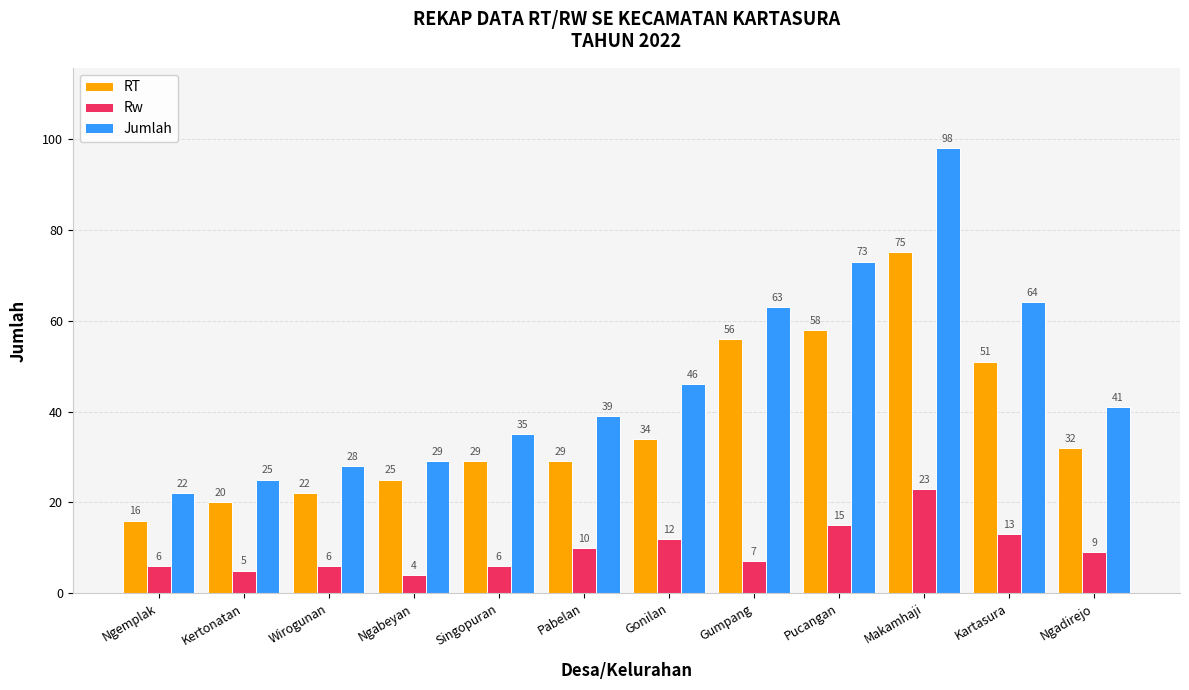

Reading right to left, extract all data points from this chart.

RT: Ngadirejo=32	Kartasura=51	Makamhaji=75	Pucangan=58	Gumpang=56	Gonilan=34	Pabelan=29	Singopuran=29	Ngabeyan=25	Wirogunan=22	Kertonatan=20	Ngemplak=16
Rw: Ngadirejo=9	Kartasura=13	Makamhaji=23	Pucangan=15	Gumpang=7	Gonilan=12	Pabelan=10	Singopuran=6	Ngabeyan=4	Wirogunan=6	Kertonatan=5	Ngemplak=6
Jumlah: Ngadirejo=41	Kartasura=64	Makamhaji=98	Pucangan=73	Gumpang=63	Gonilan=46	Pabelan=39	Singopuran=35	Ngabeyan=29	Wirogunan=28	Kertonatan=25	Ngemplak=22